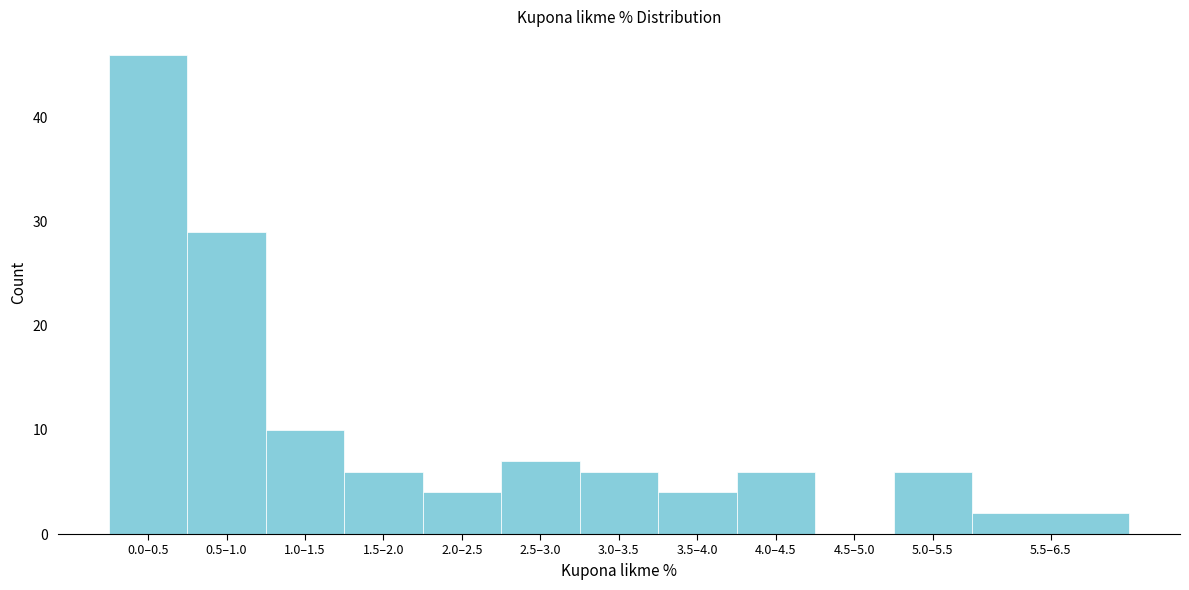

Reading left to right, what are all the values shown in this chart?

0.0–0.5=46	0.5–1.0=29	1.0–1.5=10	1.5–2.0=6	2.0–2.5=4	2.5–3.0=7	3.0–3.5=6	3.5–4.0=4	4.0–4.5=6	4.5–5.0=0	5.0–5.5=6	5.5–6.5=2